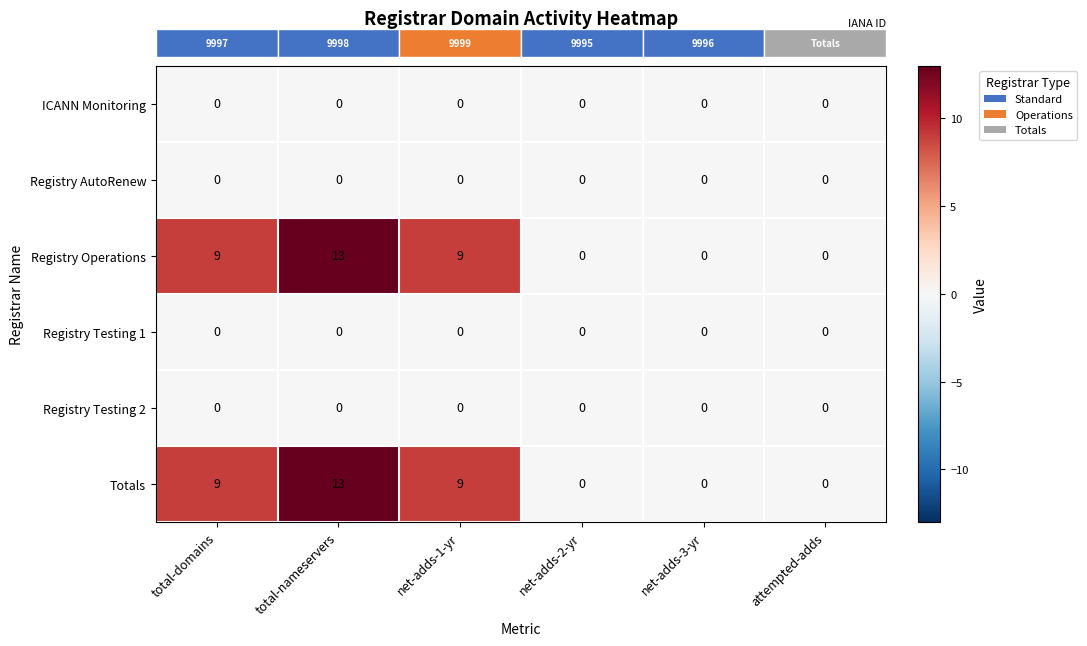

Which label corresponds to the largest value in the chart?

total-nameservers